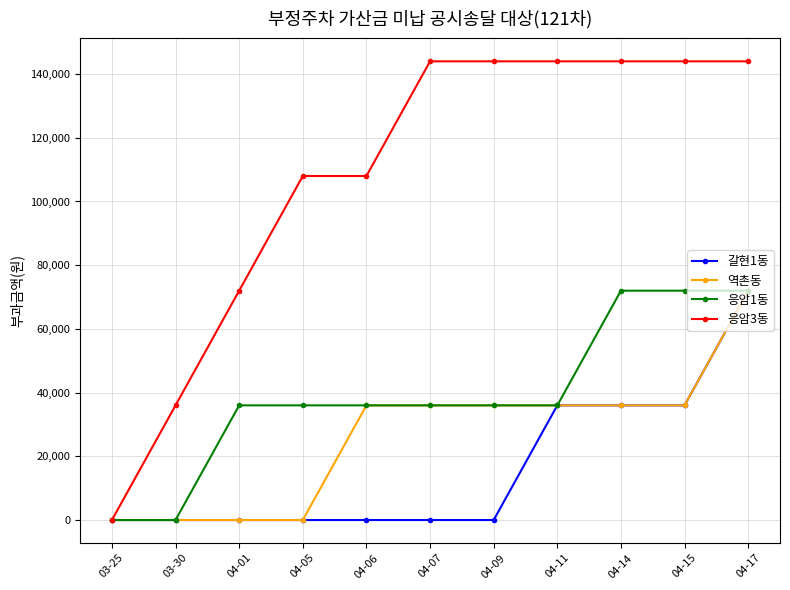

Which series has the widest spread of values?

응암3동